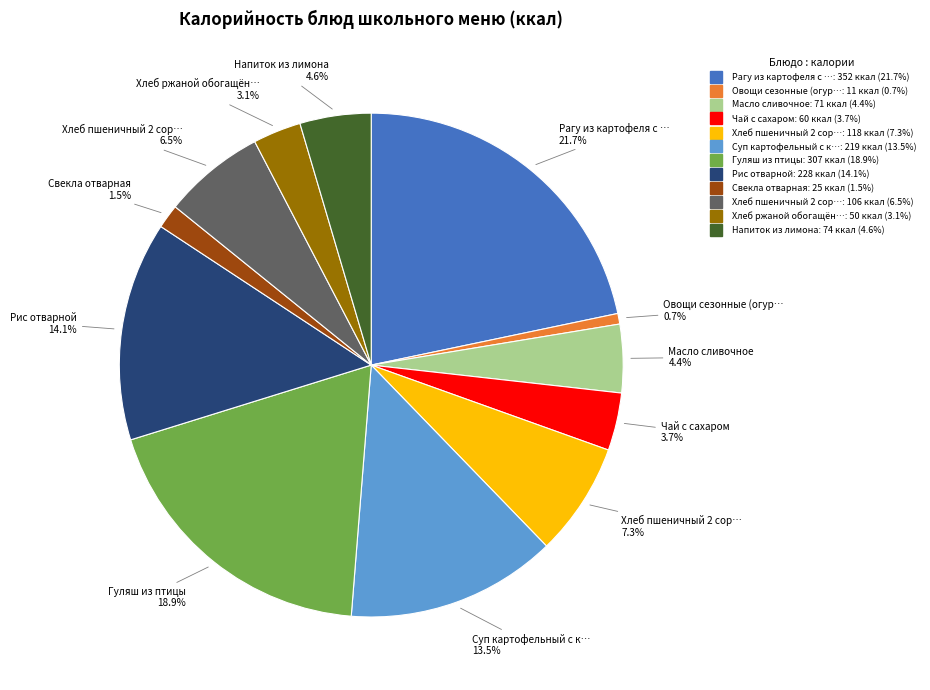

Is there any slice that represents more than half of the pie?

No